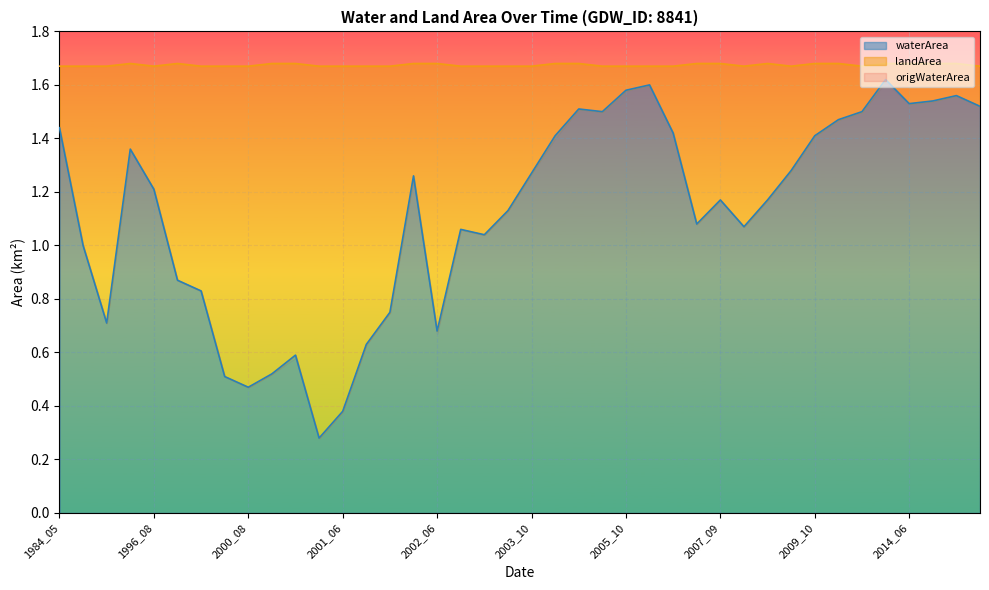

What is the difference between the highest and lowest values at 2014_06?

1.4